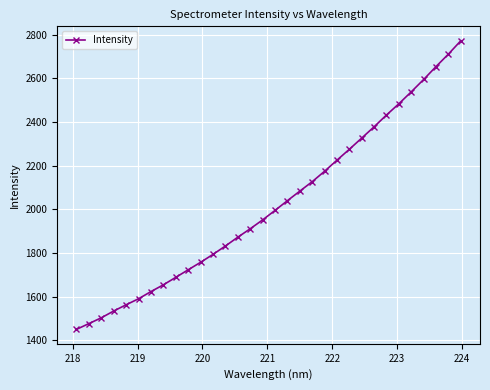

Does the chart display data point markers on the line(s)?

Yes